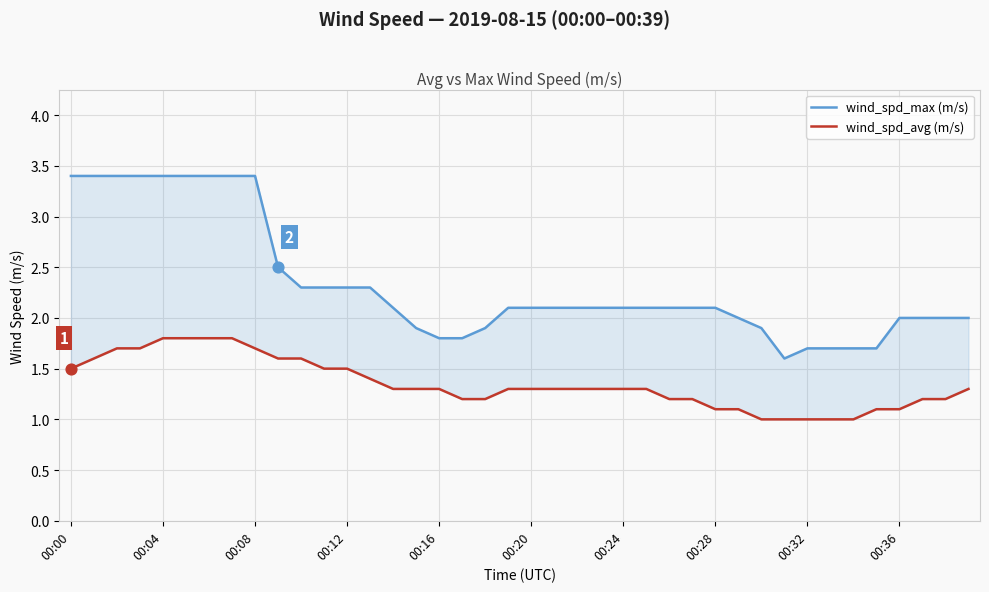

At how many categories does at least one series exceed 1?

40